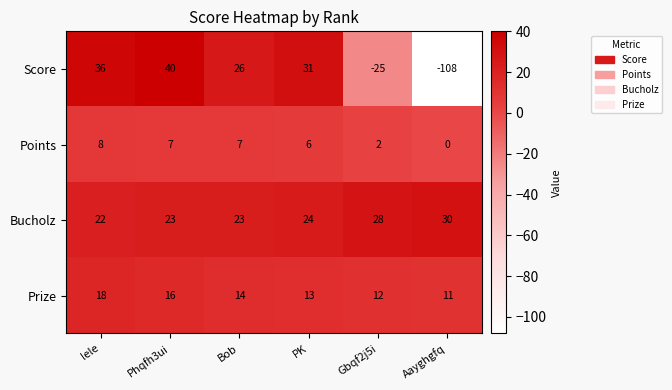

What is the total value across all series at lele?

84